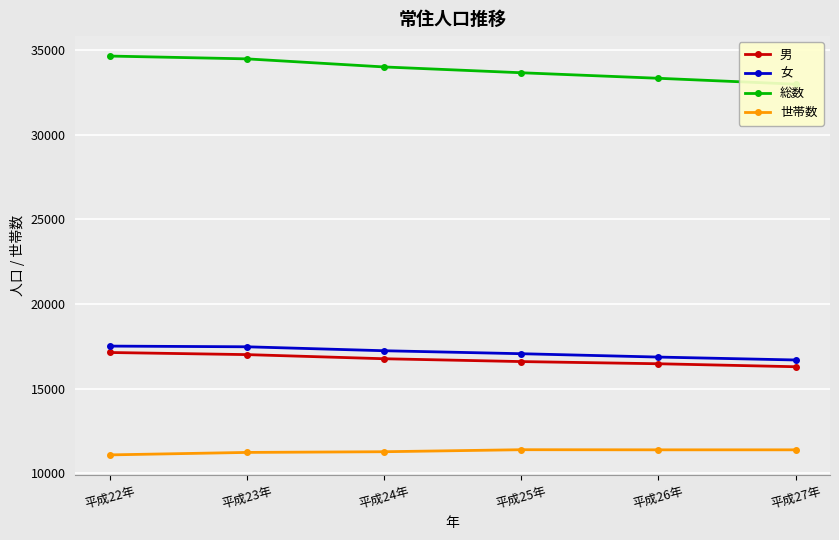

Which series has the largest total across all categories?

総数